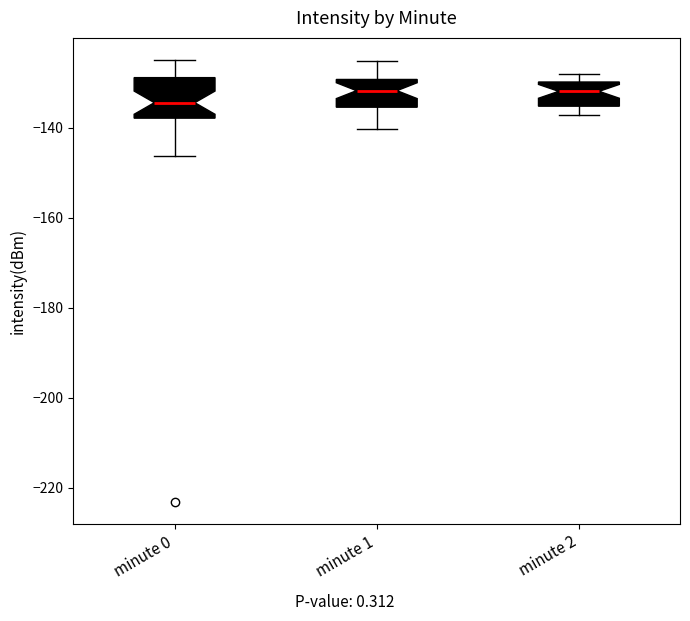

Reading left to right, read every box against the y-axis: the position of its median line, the range the box covers, and the ends of its whiskers. The values are not printed on the chart, so give them approximately, as read against the axis.

minute 0: median -134, box -138 to -128, whiskers -146 to -124
minute 1: median -132, box -136 to -130, whiskers -140 to -126
minute 2: median -132, box -136 to -130, whiskers -138 to -128